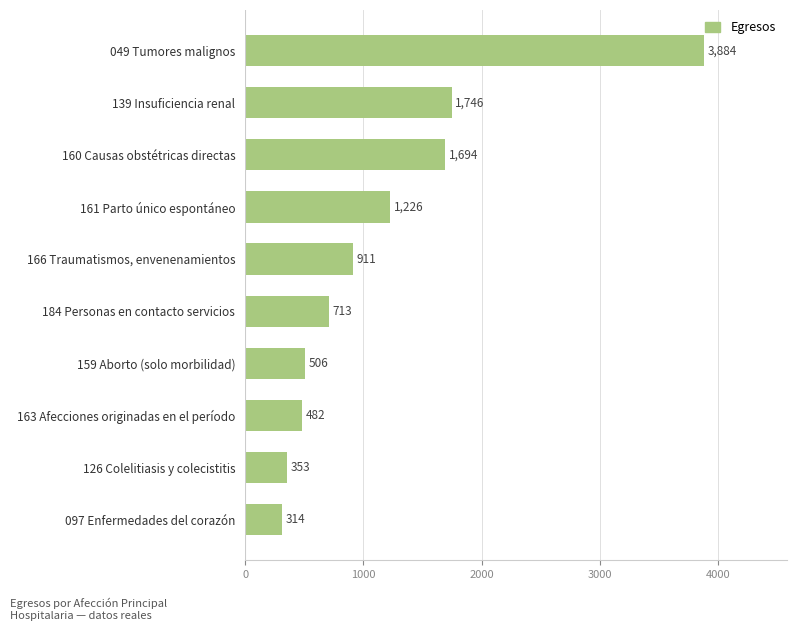

What is the label of the 10th bar from the bottom?

049 Tumores malignos